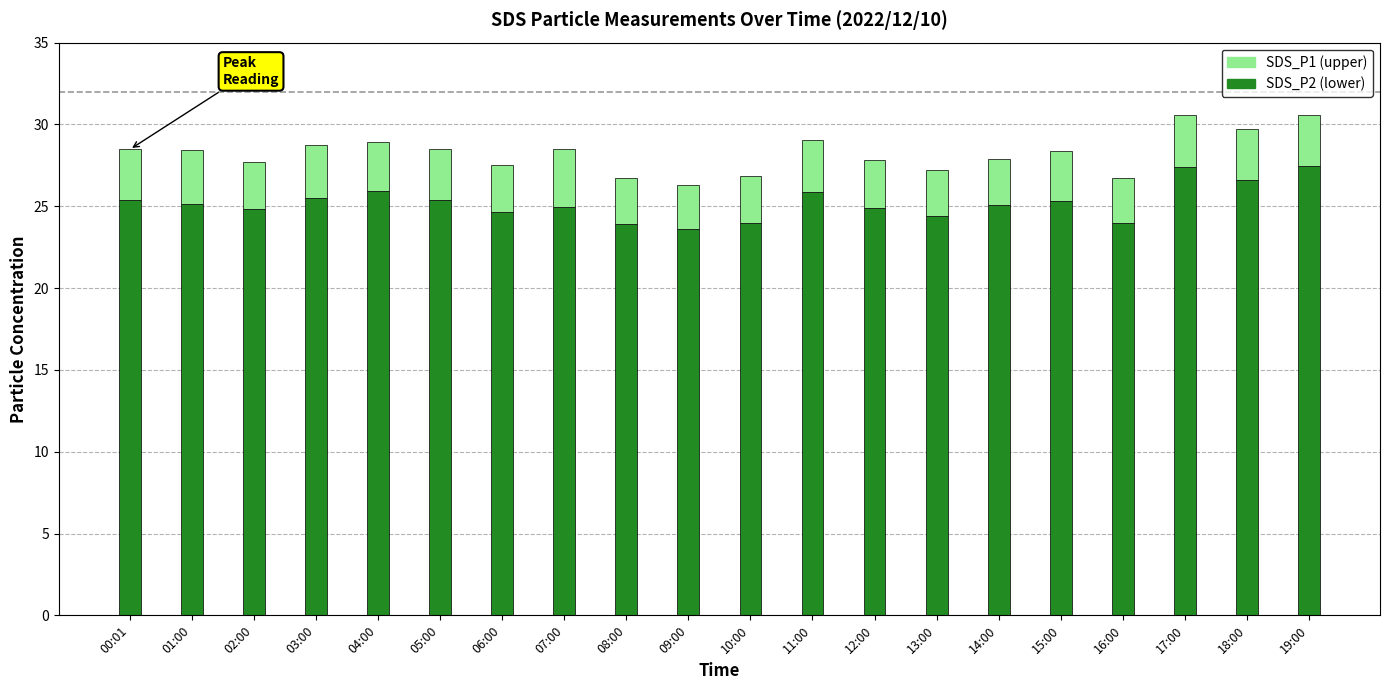

What is the total value across all series at 08:00?

26.7